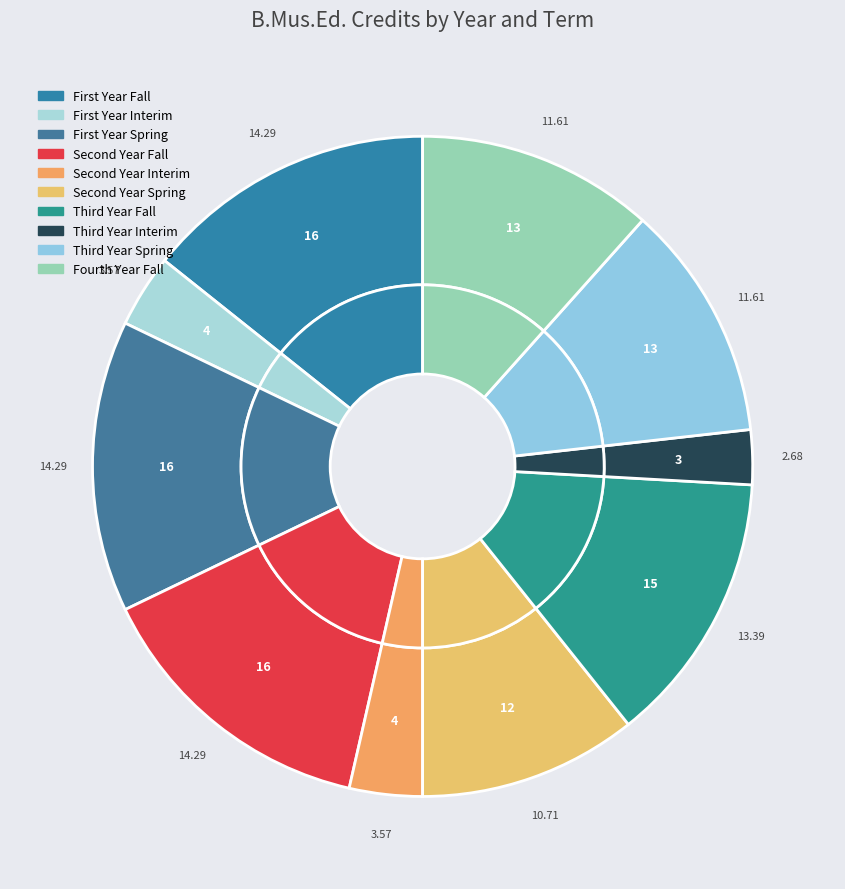

What is the smallest slice in the pie chart?

Third Year Interim